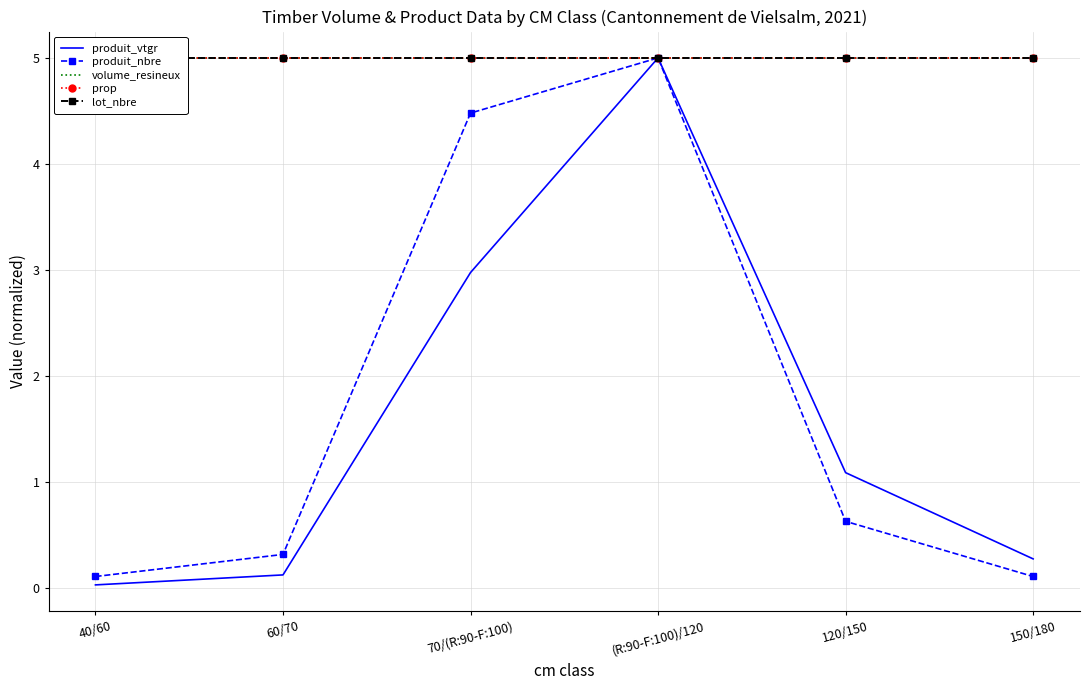

What is the label of the 2nd point from the right?

120/150